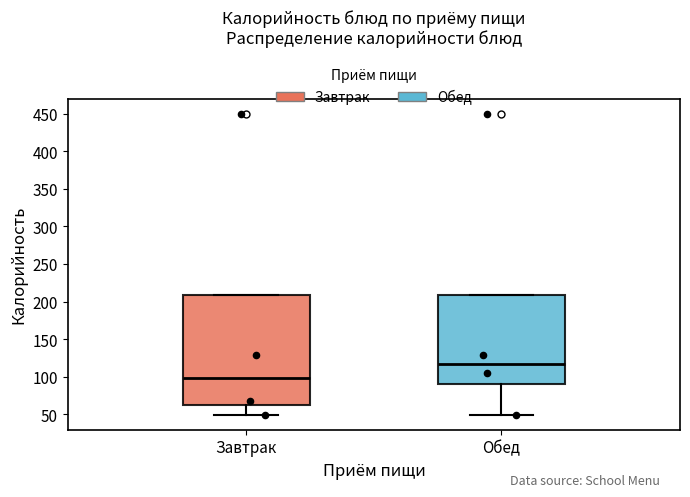

Reading left to right, read every box against the y-axis: the position of its median line, the range the box covers, and the ends of its whiskers. The values are not printed on the chart, so give them approximately, as read against the axis.

Завтрак: median 100, box 65 to 210, whiskers 50 to 210
Обед: median 115, box 90 to 210, whiskers 50 to 210